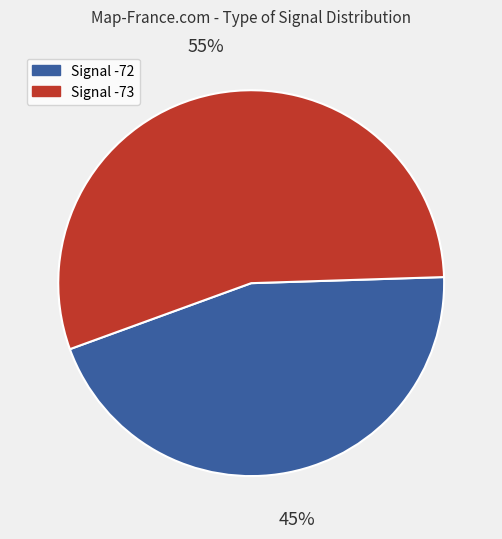

Which slice is the smallest?

Signal -72